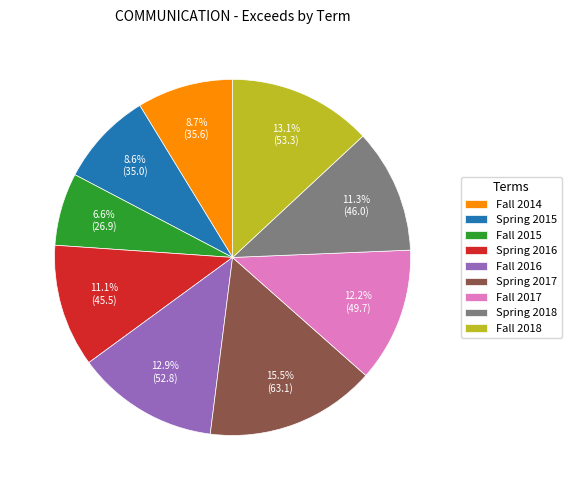

Which has a higher value, Fall 2014 or Fall 2018?

Fall 2018